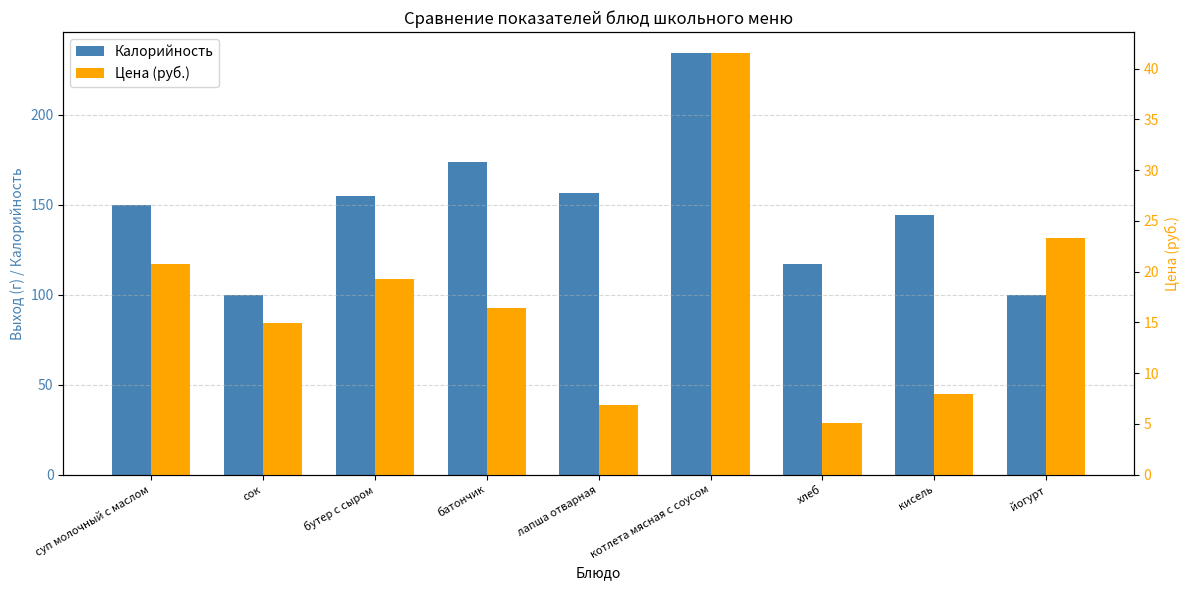

What is the value of the Калорийность bar at the 6th from the left?

234.2